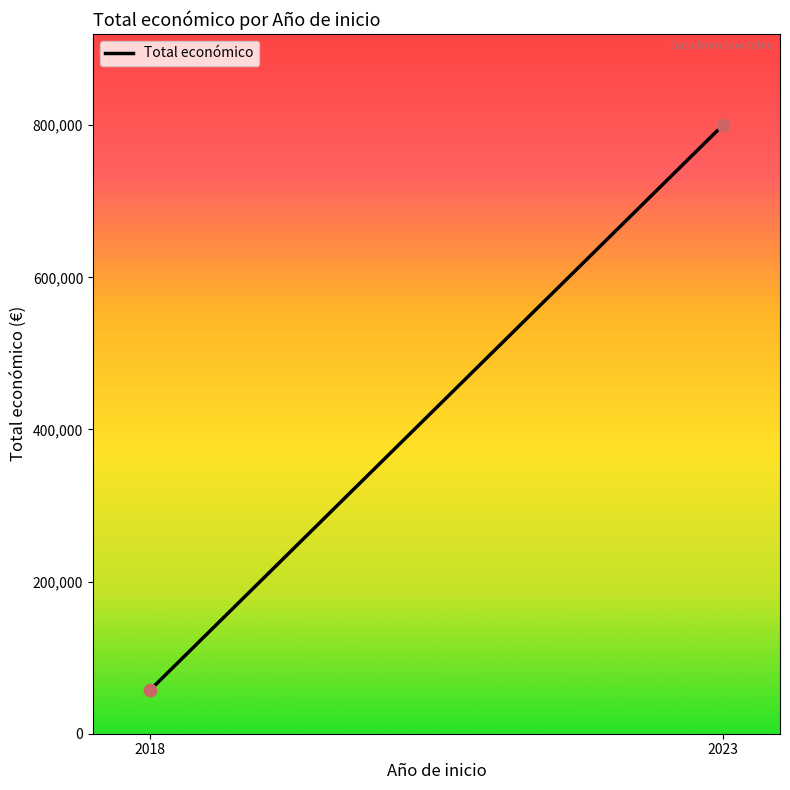

What is the average Y value?

428750